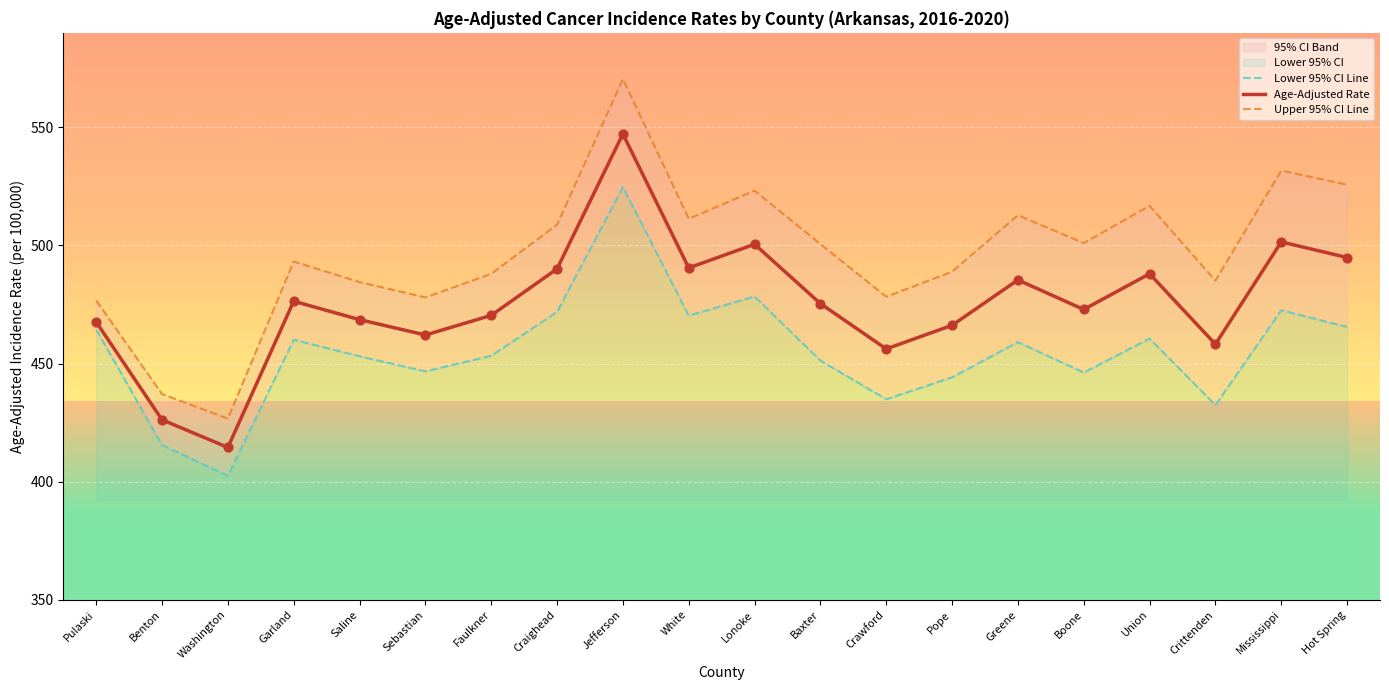

Which series has the largest Y range (max minus min)?

Upper 95% CI Line